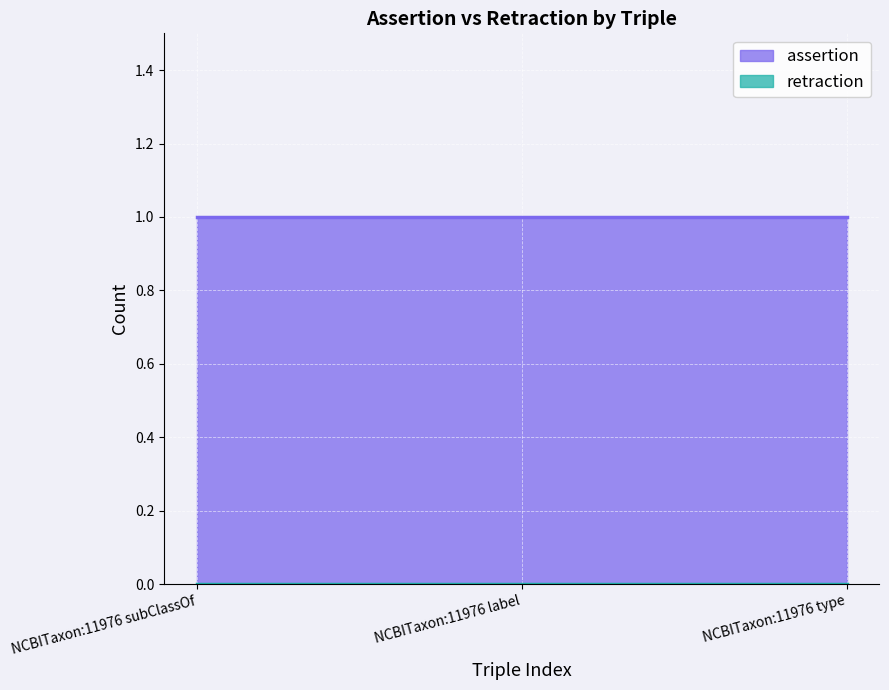

At which label does retraction reach its peak?

NCBITaxon:11976 subClassOf